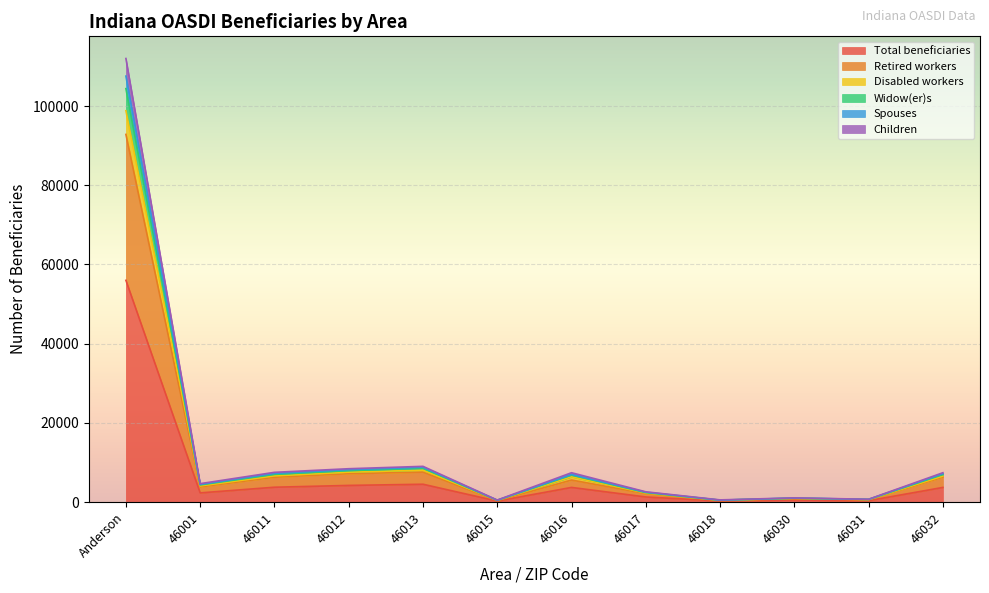

How many data points does each series have?

12